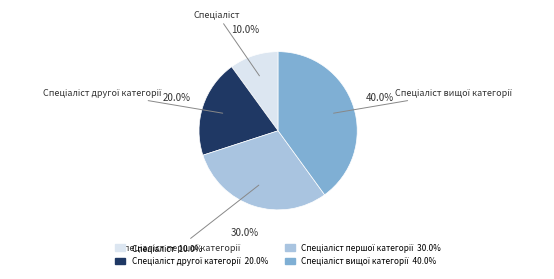

Is there a majority slice in this chart?

No